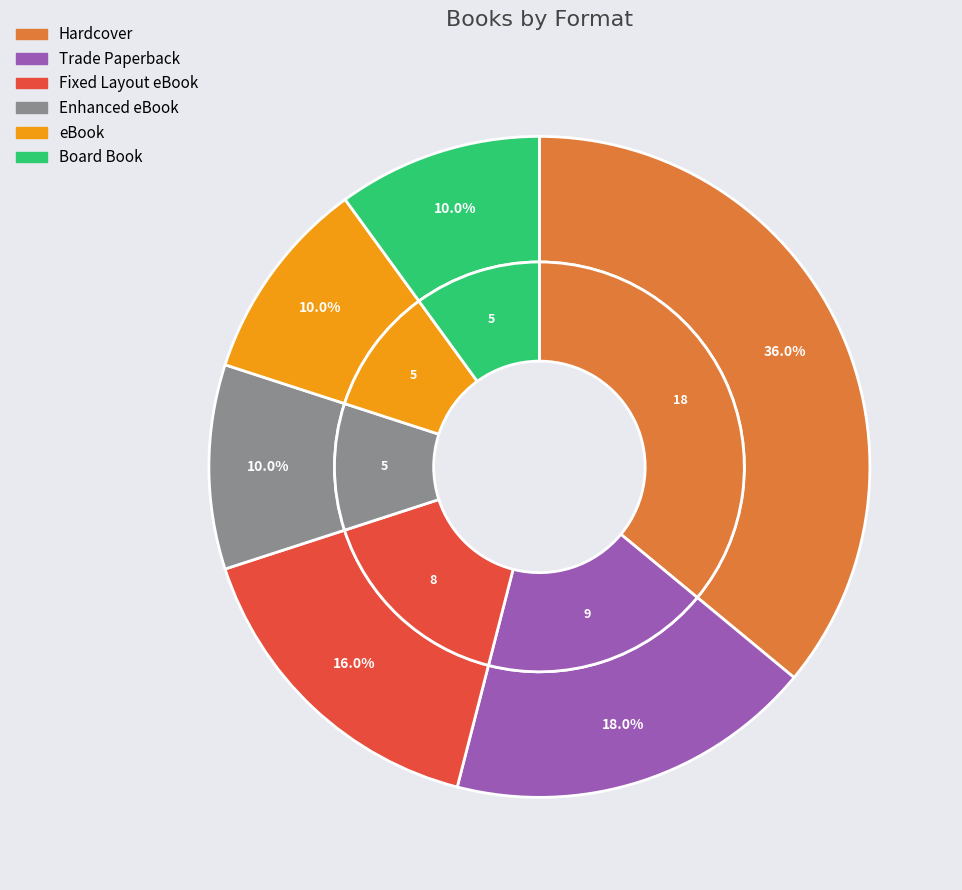

How many slices are in this pie chart?

6